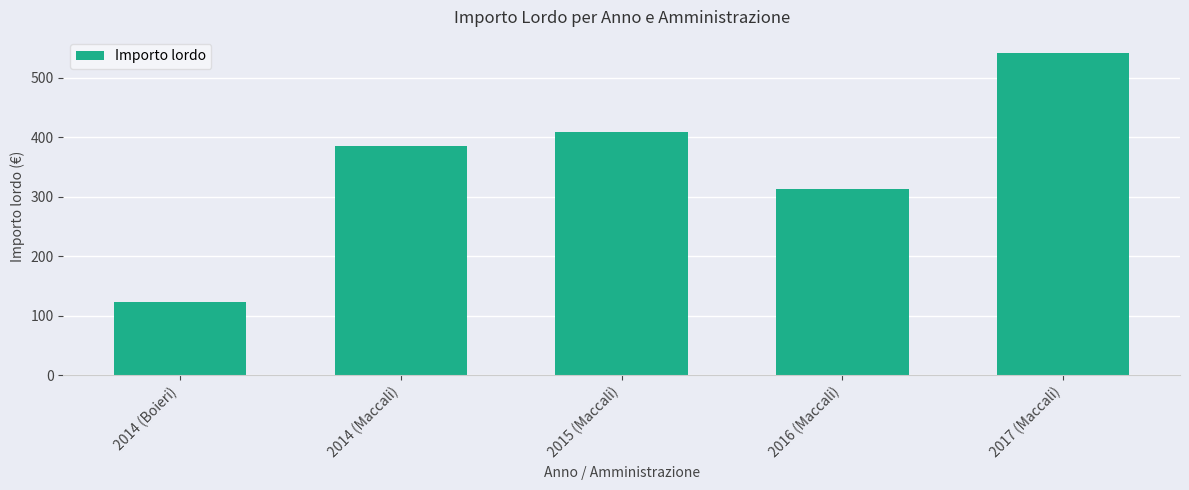

At which category does the chart reach its minimum across all series?

2014 (Boieri)